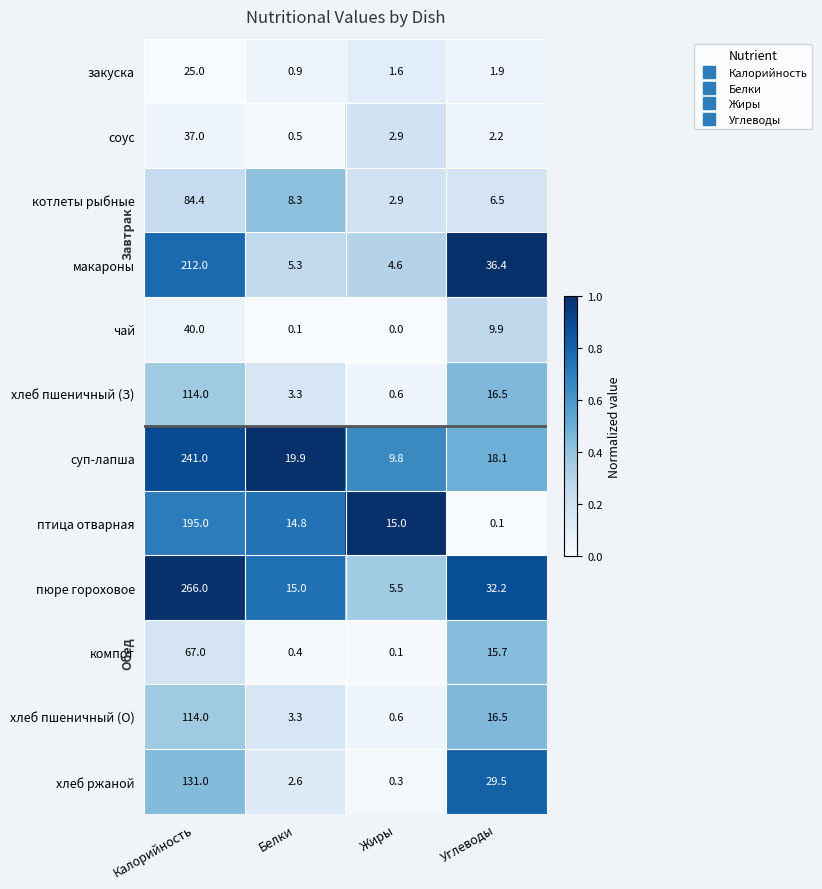

What is the difference between the хлеб пшеничный (О) values at Углеводы and Жиры?

15.9